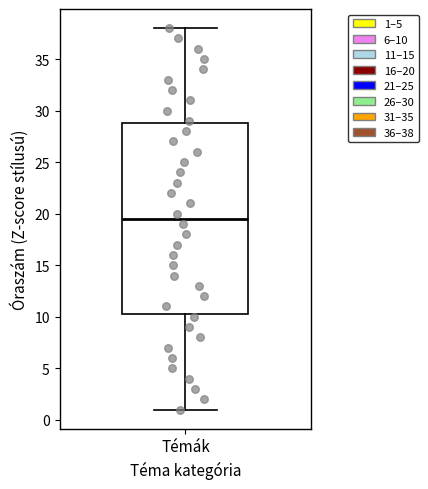

Read this box plot against the y-axis: the position of the median line, the range covered by the box, and the ends of both whiskers. The values are not printed on the chart, so give them approximately, as read against the axis.

median 19.5, box 10.5 to 29.0, whiskers 1.0 to 38.0